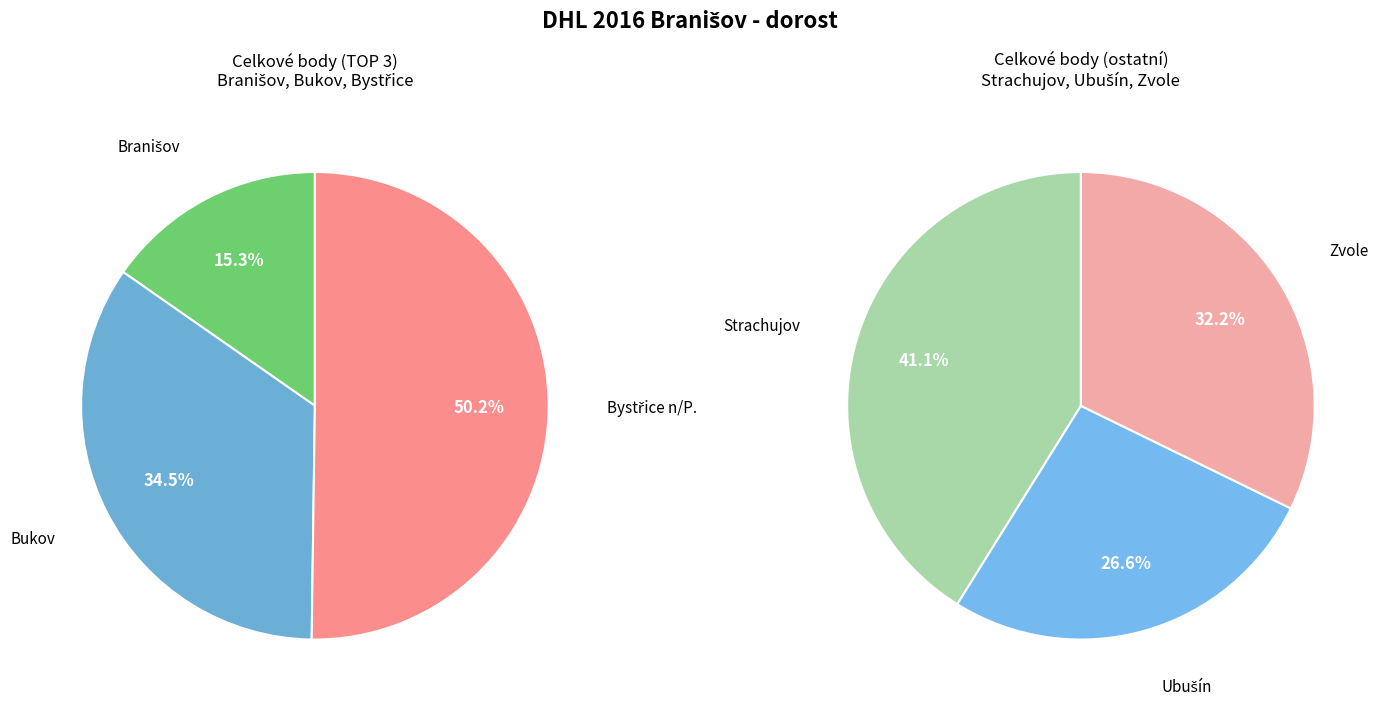

True or false: Zvole accounts for 1% of the total.

False